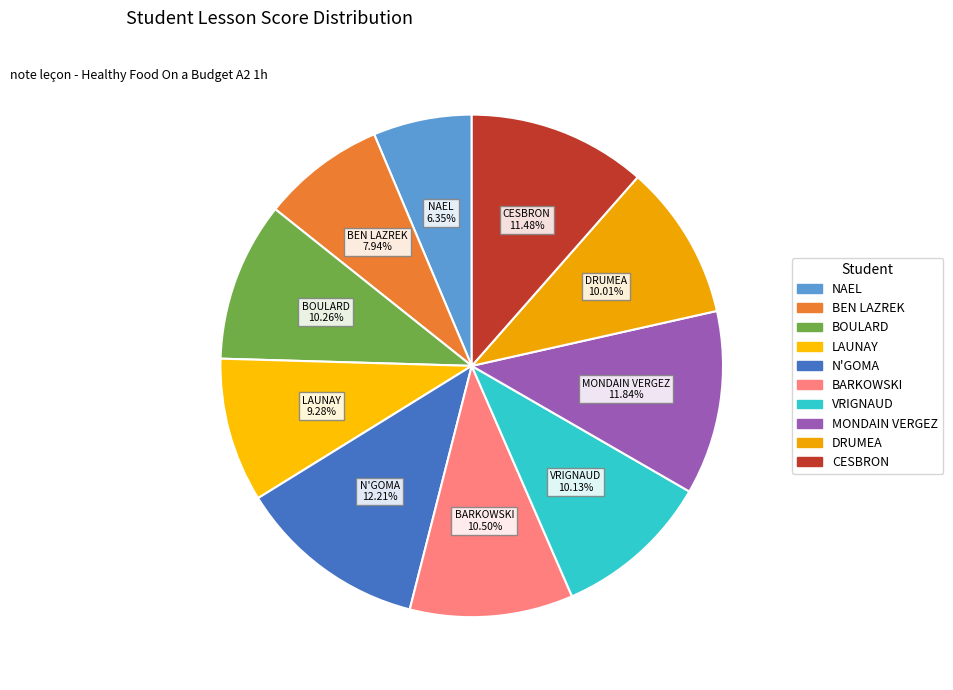

Combined, do BOULARD and LAUNAY account for over 50%?

No